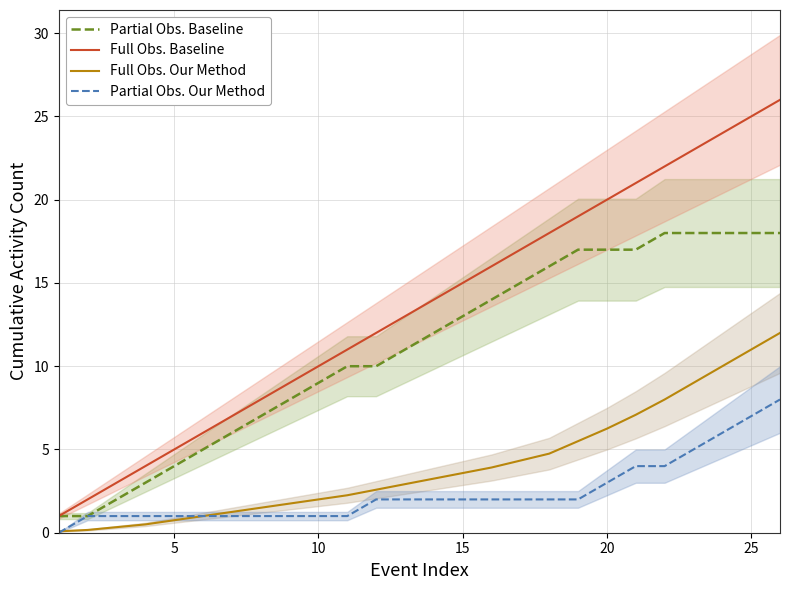

What are all the series names shown in the legend?

Partial Obs. Baseline, Full Obs. Baseline, Full Obs. Our Method, Partial Obs. Our Method